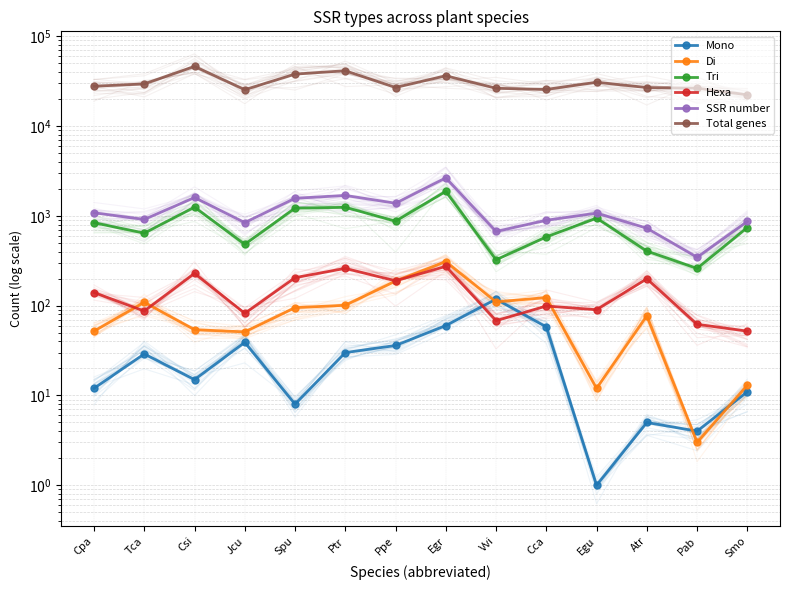

The value of Tri at Jcu is 129. True or false?

False